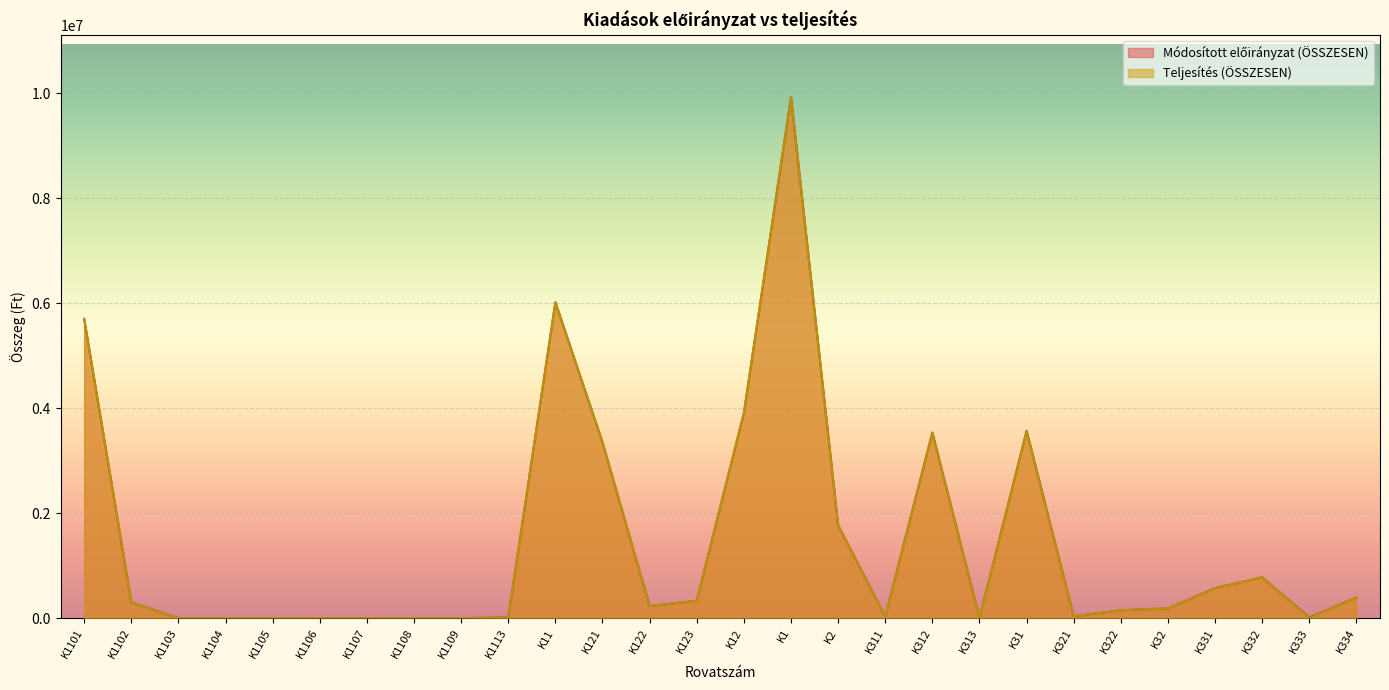

What is the label of the 14th point from the left?

K123